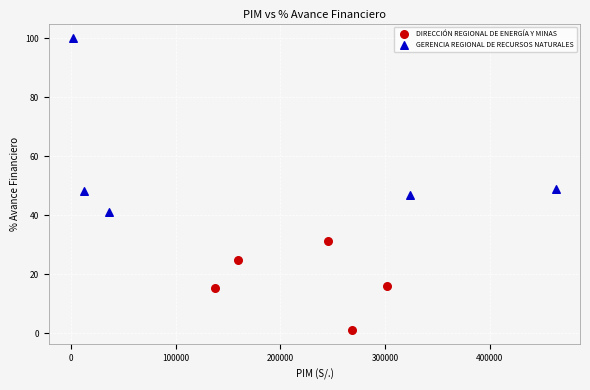

Which series contains the highest Y value?

GERENCIA REGIONAL DE RECURSOS NATURALES